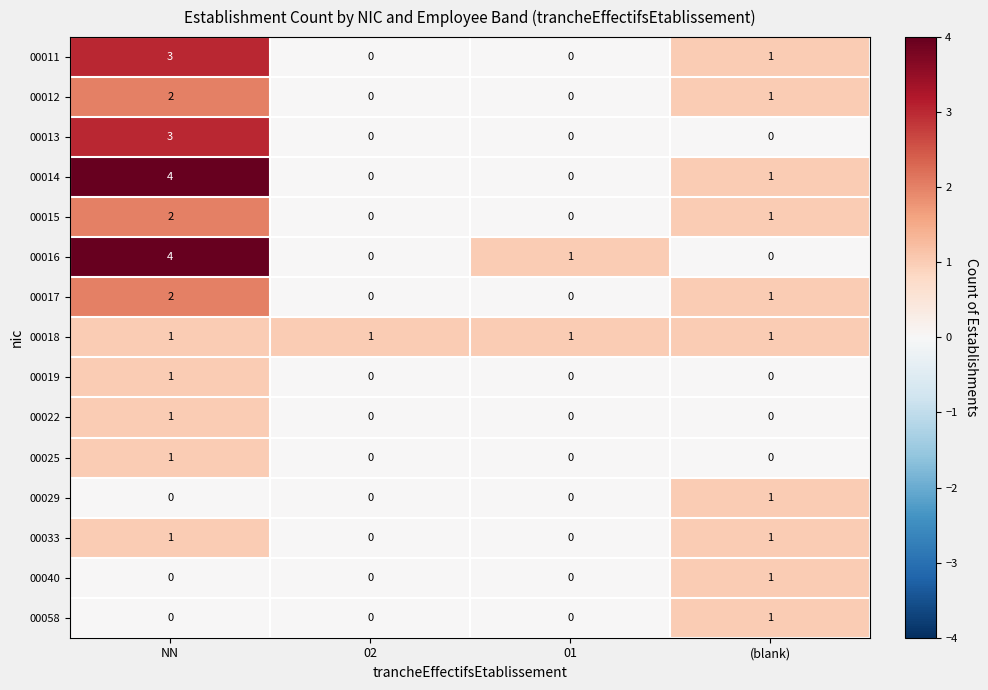

At which label does 00012 first exceed 1?

NN